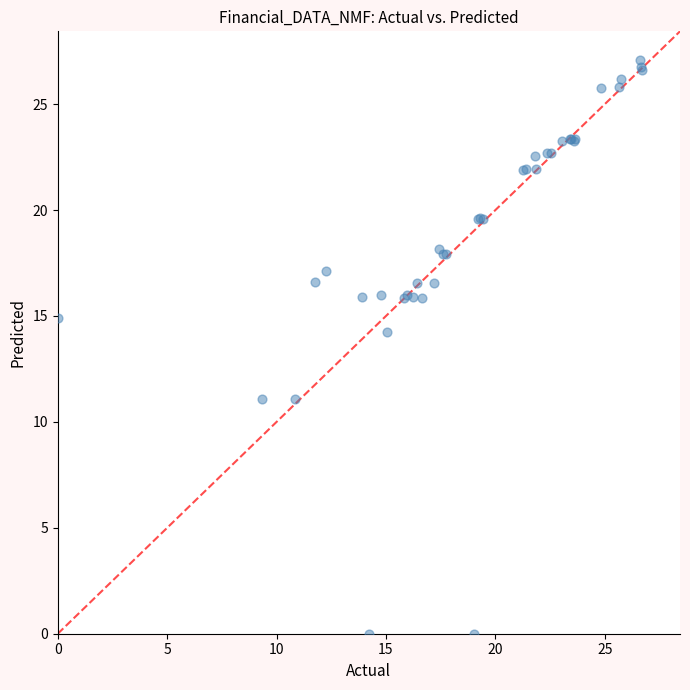

What Y value in the scatter plot is closest to 13?

14.2